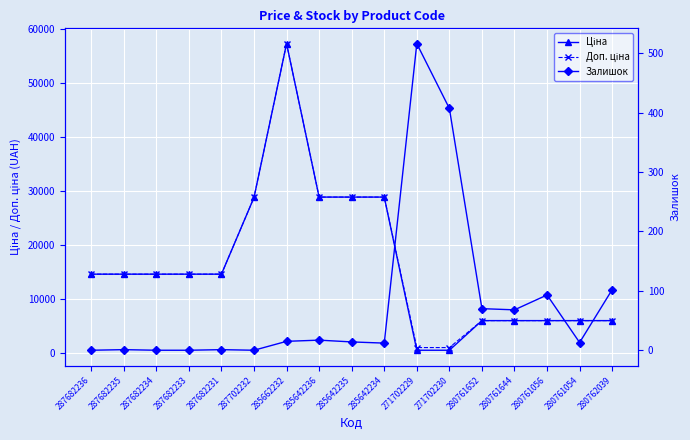

What is the label of the 1st point from the left?

287682236